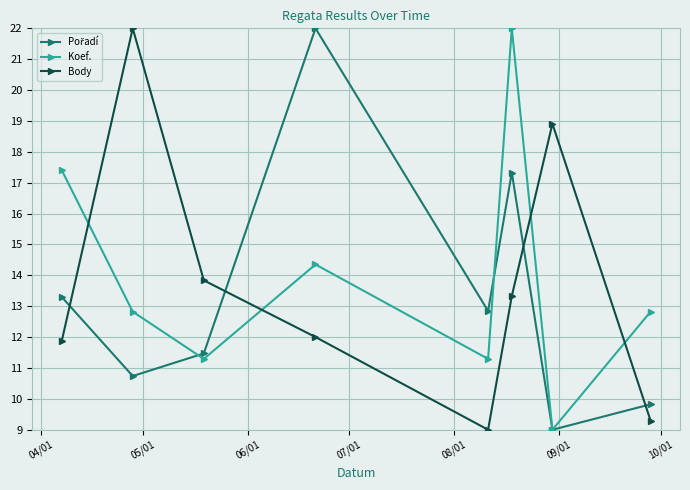

What is the minimum value for Koef.?

9.0